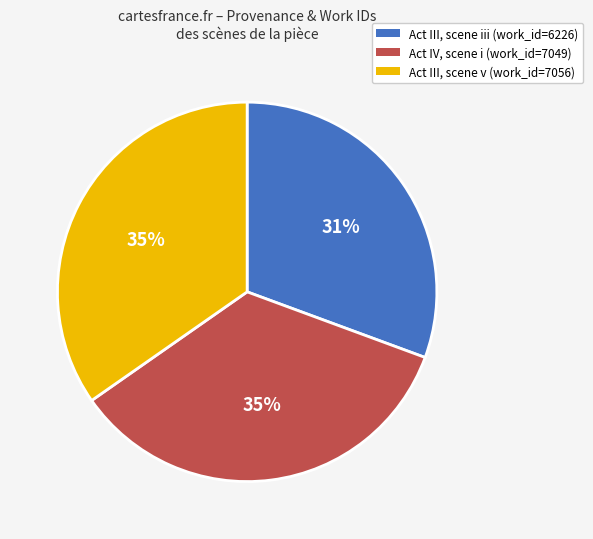

Does Act III, scene iii account for over 50% of the chart?

No